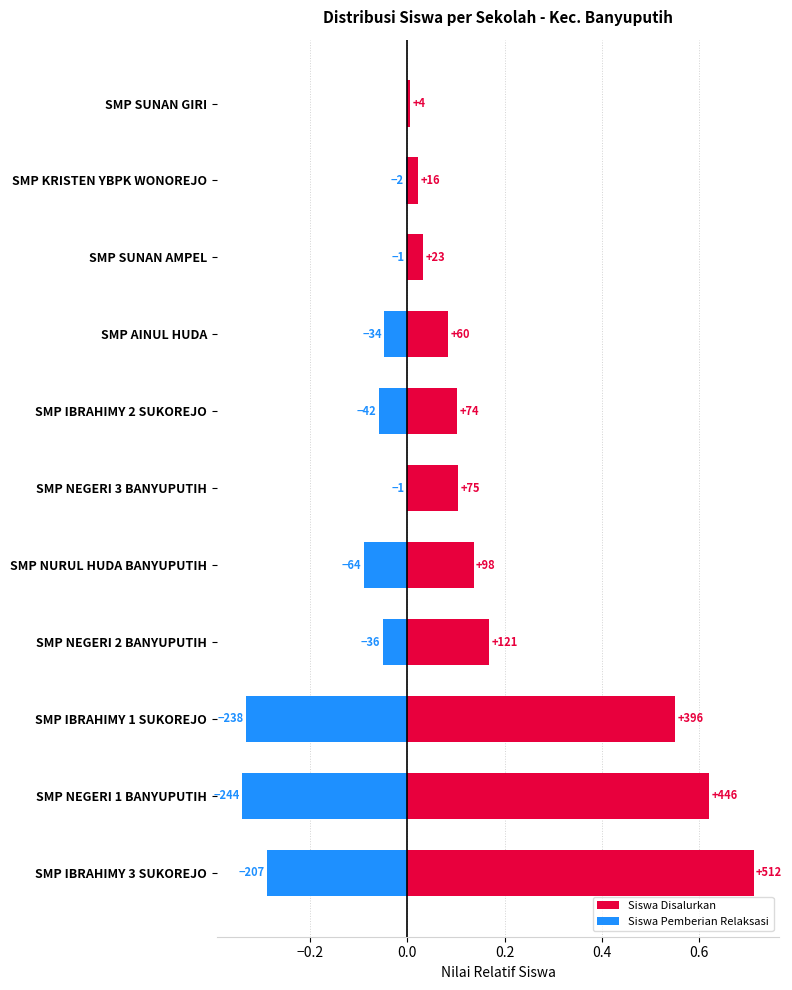

Reading left to right, transcribe all the data shown in this chart.

Siswa Disalurkan: 0.7	0.6	0.6	0.2	0.1	0.1	0.1	0.1	0.0	0.0	0.0
Siswa Pemberian Relaksasi: -0.3	-0.3	-0.3	-0.1	-0.1	-0.0	-0.1	-0.0	-0.0	-0.0	0.0